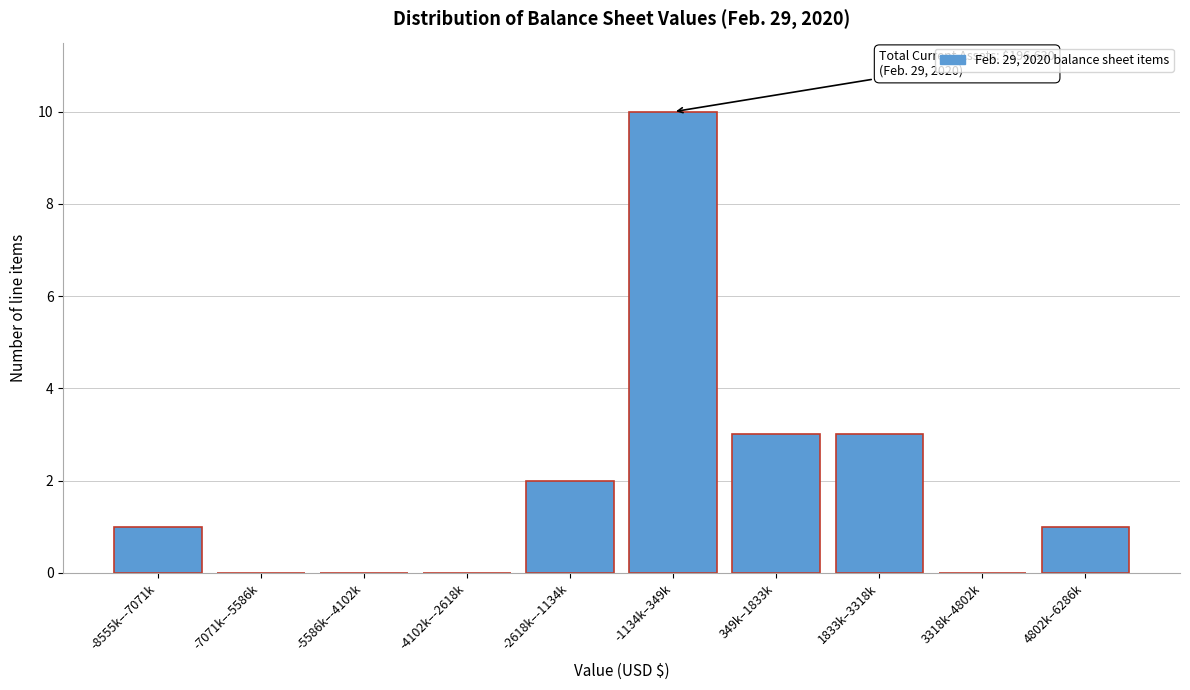

Reading right to left, extract all data points from this chart.

4802k–6286k=1	3318k–4802k=0	1833k–3318k=3	349k–1833k=3	-1134k–349k=10	-2618k–-1134k=2	-4102k–-2618k=0	-5586k–-4102k=0	-7071k–-5586k=0	-8555k–-7071k=1